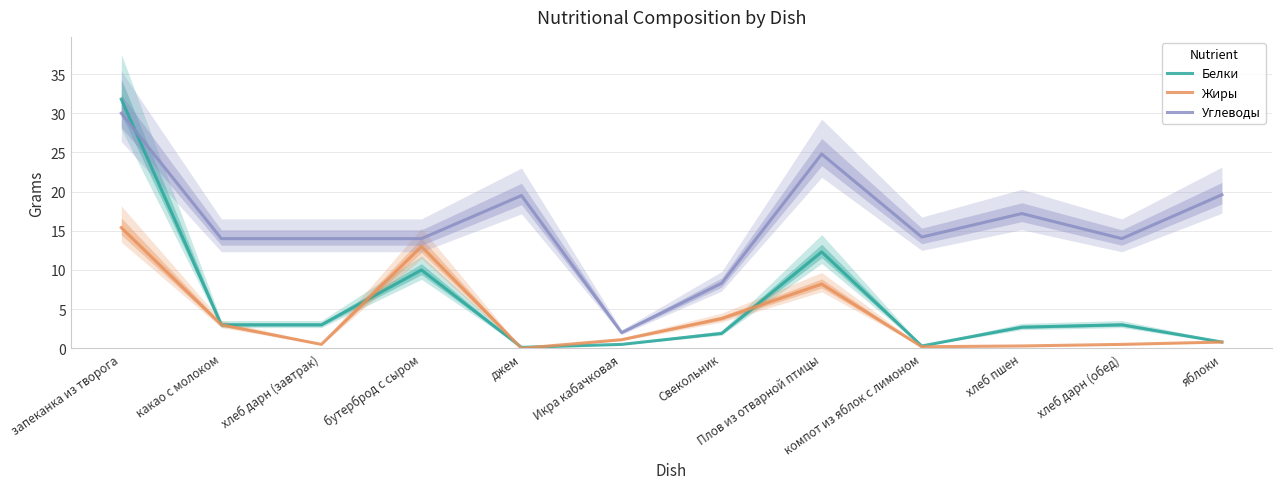

What is the value of the Белки point at the 4th from the left?

10.0